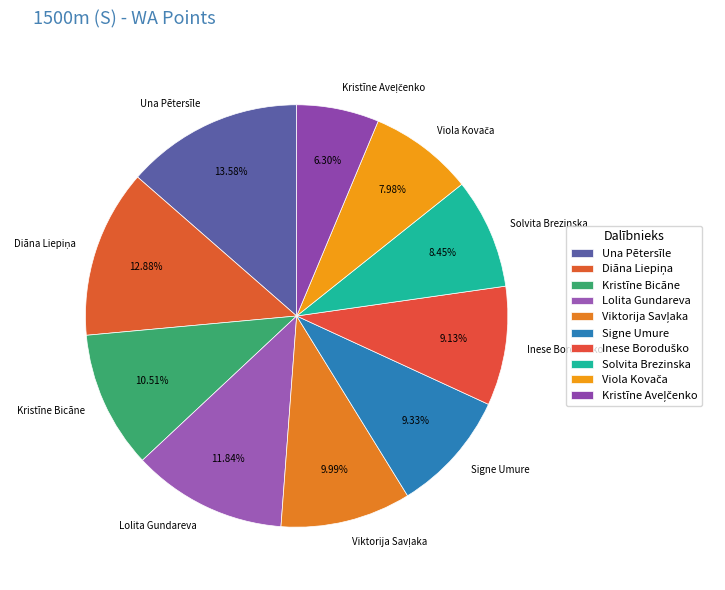

Count the number of slices in the pie.

10